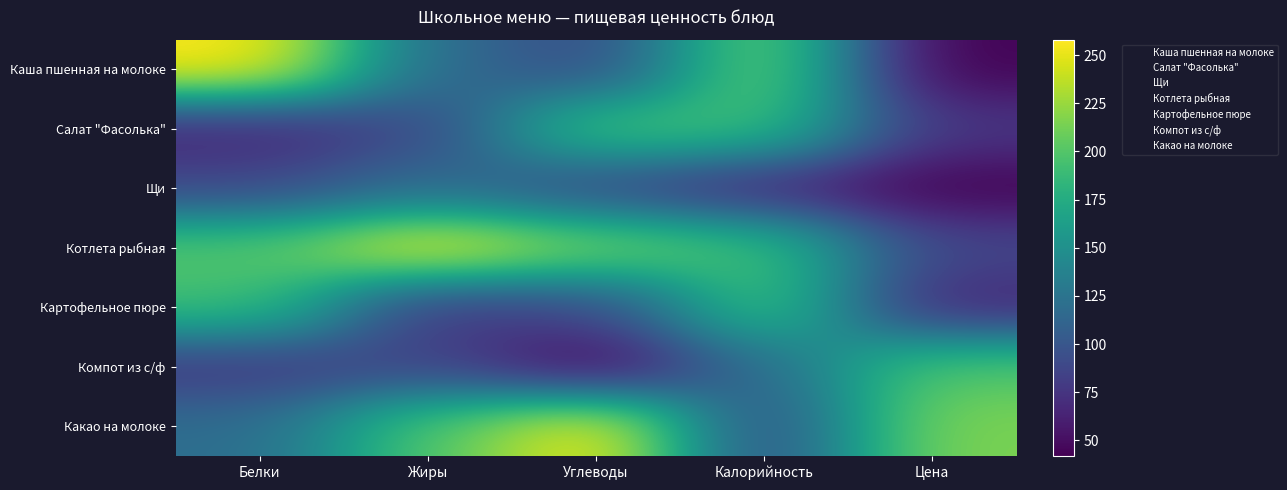

List the series in order of their peak value, lowest first.

Щи, Салат "Фасолька", Картофельное пюре, Компот из с/ф, Каша пшенная на молоке, Котлета рыбная, Какао на молоке